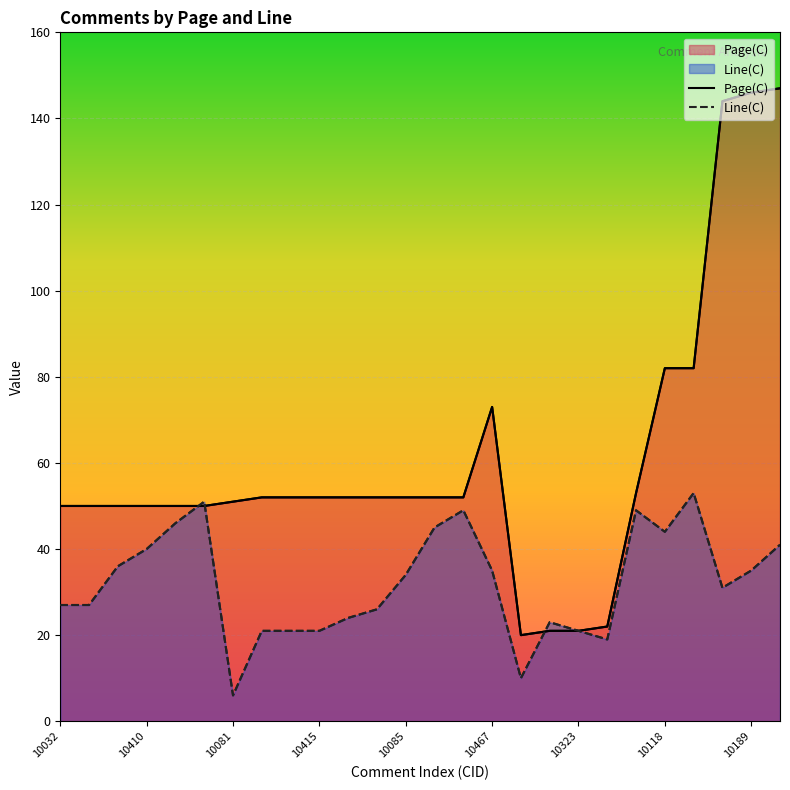

How many lines are shown in the chart?

2